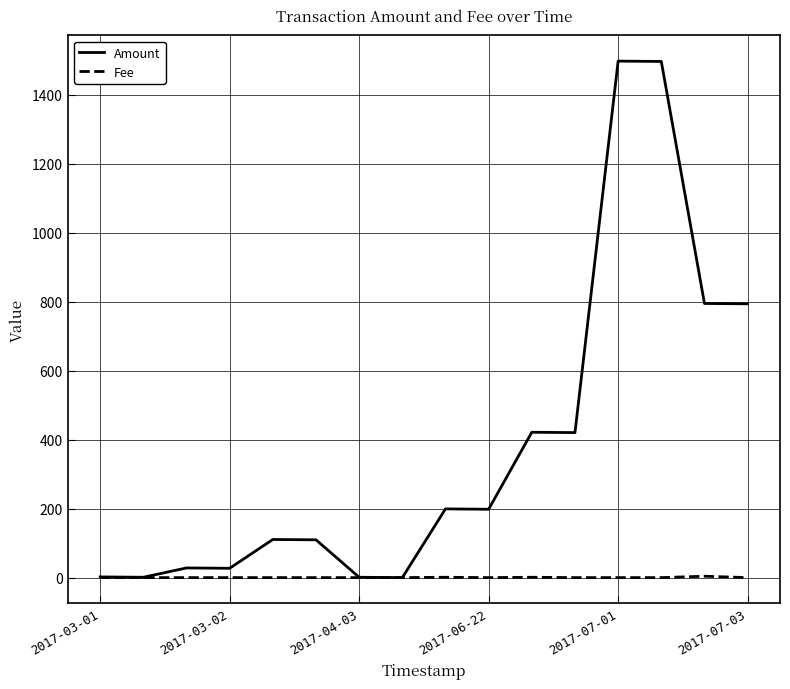

Which series has the largest total across all categories?

Amount